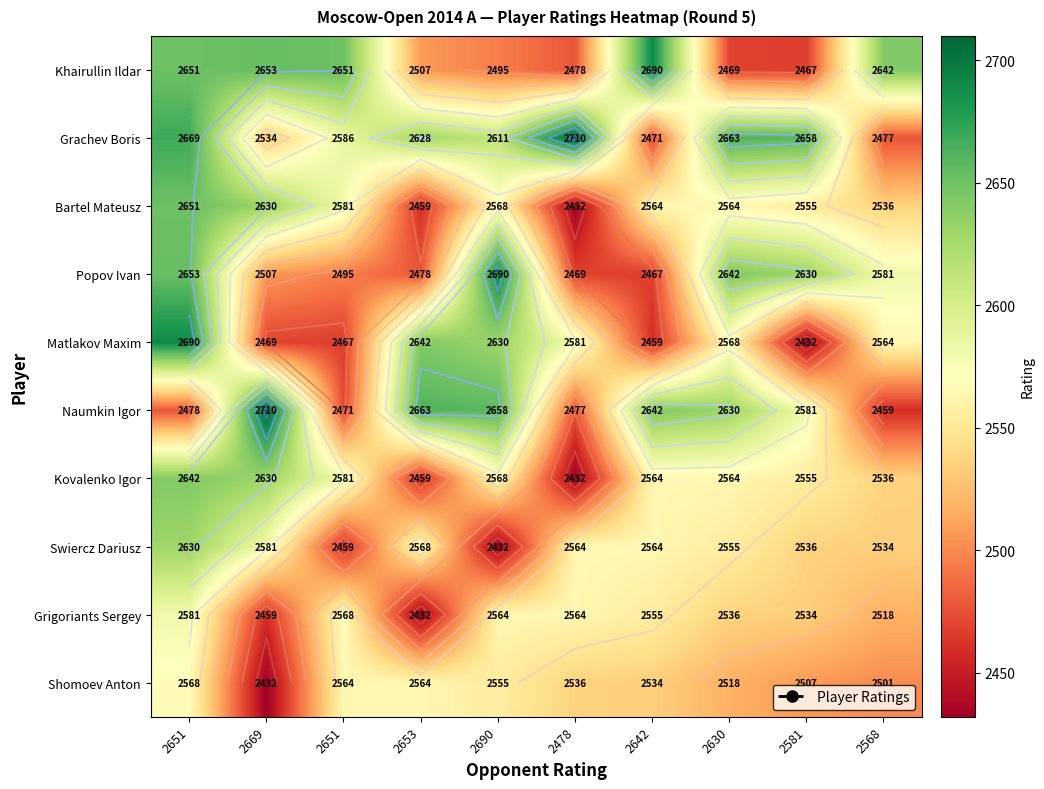

Which series changed the most between 2651 and 2669?

Naumkin Igor